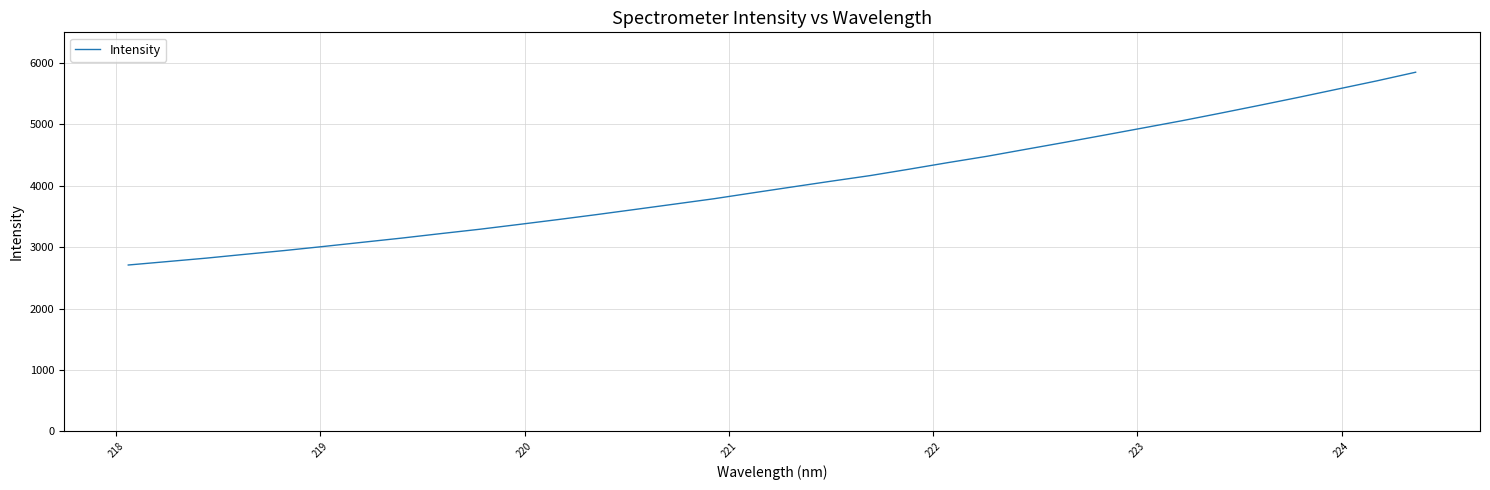

What is the smallest value displayed?

2709.5